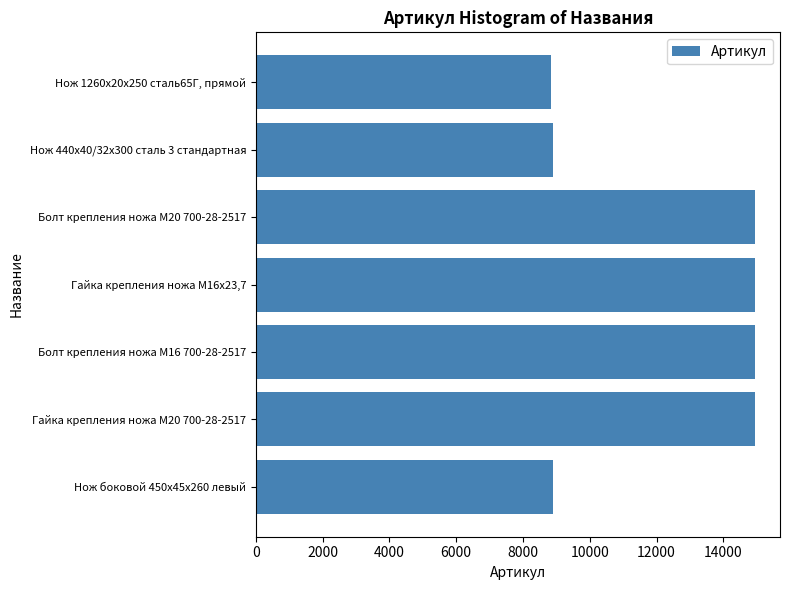

Is it true that the value at Болт крепления ножа М16 700-28-2517 is 8698?

False